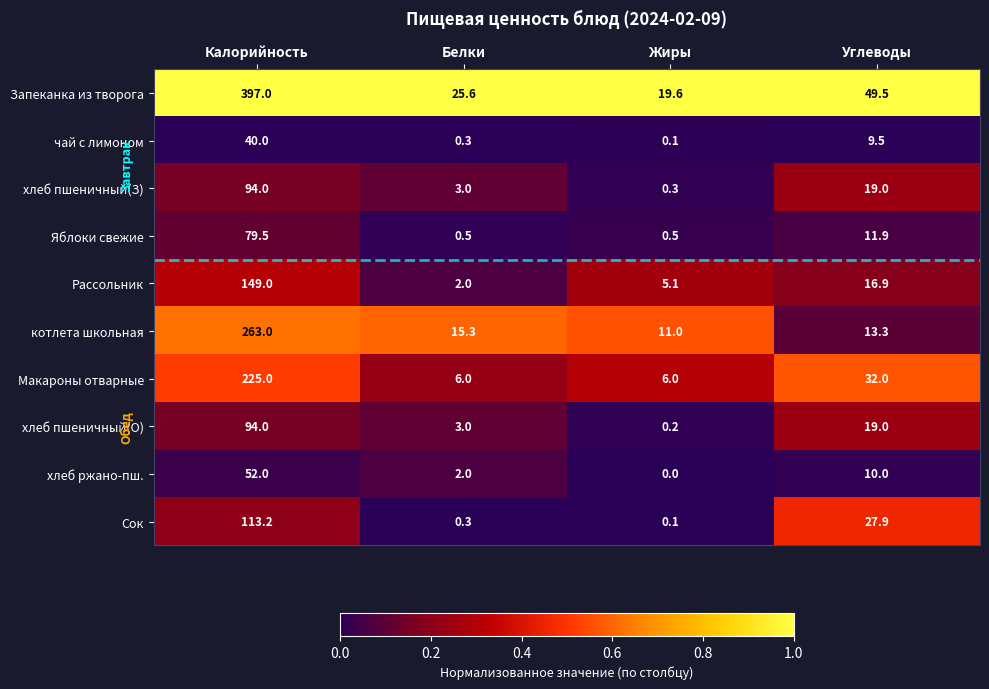

The котлета школьная series shows 11.0 at Жиры. True or false?

True